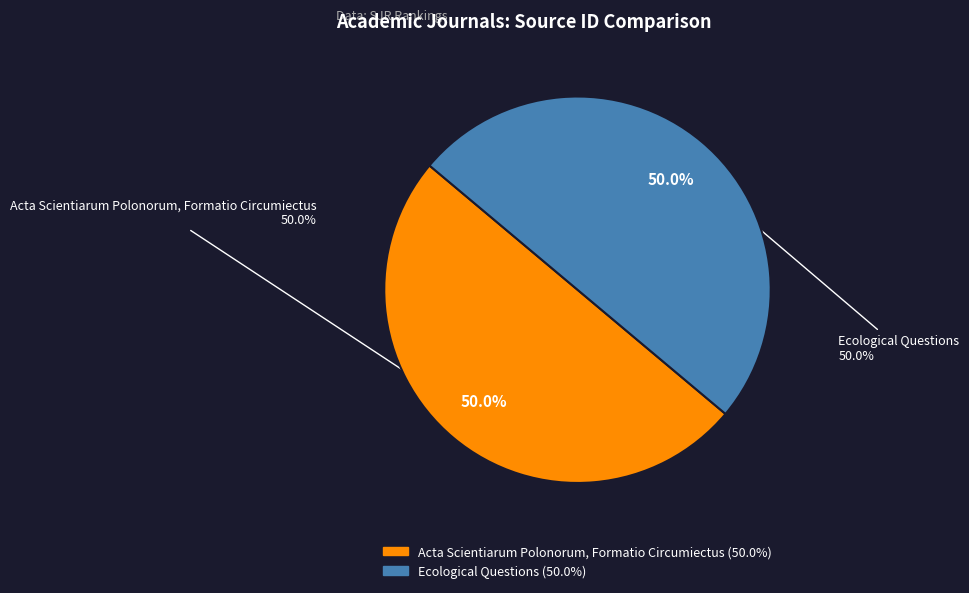

What percentage is the Ecological Questions slice, to the nearest percent?

50%